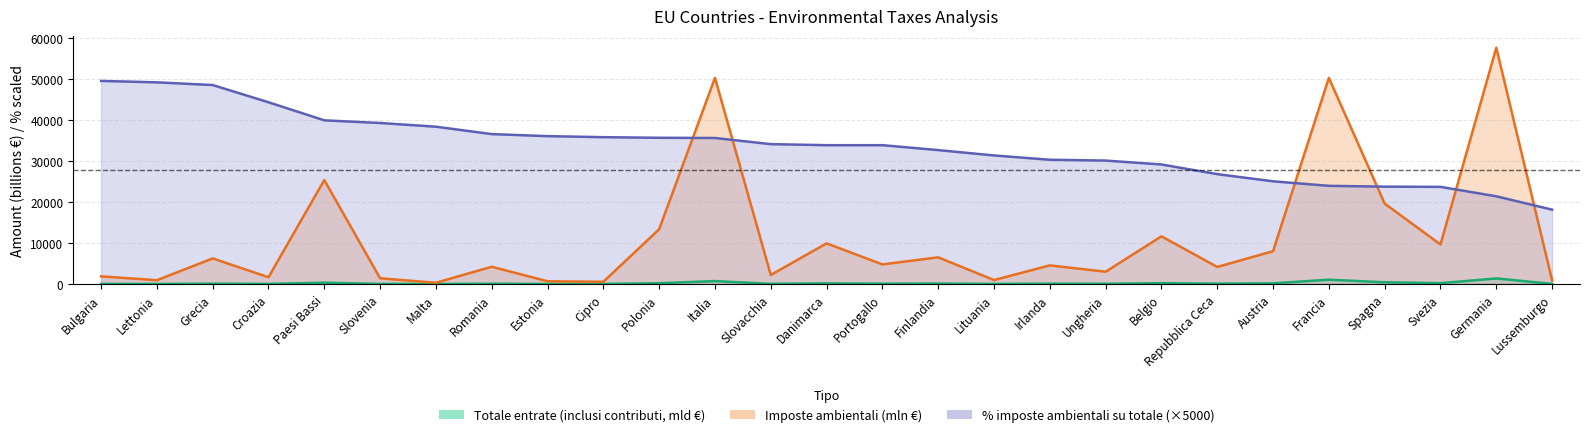

Reading right to left, list all the values displayed in this chart.

Imposte ambientali: Lussemburgo=893.0	Germania=57528.0	Svezia=9616.0	Spagna=19578.0	Francia=50194.0	Austria=7983.0	Repubblica Ceca=4148.0	Belgio=11602.0	Ungheria=2983.0	Irlanda=4527.0	Lituania=954.0	Finlandia=6487.0	Portogallo=4765.0	Danimarca=9892.0	Slovacchia=2191.0	Italia=50202.0	Polonia=13330.0	Cipro=534.0	Estonia=657.0	Romania=4196.0	Malta=297.0	Slovenia=1383.0	Paesi Bassi=25304.0	Croazia=1646.0	Grecia=6226.0	Lettonia=914.0	Bulgaria=1859.0
Totale entrate: Lussemburgo=24.7	Germania=1348.2	Svezia=203.4	Spagna=413.2	Francia=1049.8	Austria=159.5	Repubblica Ceca=77.6	Belgio=199.4	Ungheria=49.6	Irlanda=74.8	Lituania=15.3	Finlandia=99.5	Portogallo=70.5	Danimarca=146.3	Slovacchia=32.2	Italia=706.0	Polonia=187.1	Cipro=7.5	Estonia=9.1	Romania=57.5	Malta=3.9	Slovenia=17.6	Paesi Bassi=317.4	Croazia=18.6	Grecia=64.2	Lettonia=9.3	Bulgaria=18.8
% imposte ambientali: Lussemburgo=18100.0	Germania=21350.0	Svezia=23650.0	Spagna=23700.0	Francia=23900.0	Austria=25000.0	Repubblica Ceca=26750.0	Belgio=29100.0	Ungheria=30050.0	Irlanda=30250.0	Lituania=31300.0	Finlandia=32600.0	Portogallo=33800.0	Danimarca=33800.0	Slovacchia=34050.0	Italia=35550.0	Polonia=35600.0	Cipro=35750.0	Estonia=36000.0	Romania=36500.0	Malta=38300.0	Slovenia=39200.0	Paesi Bassi=39850.0	Croazia=44250.0	Grecia=48450.0	Lettonia=49100.0	Bulgaria=49450.0